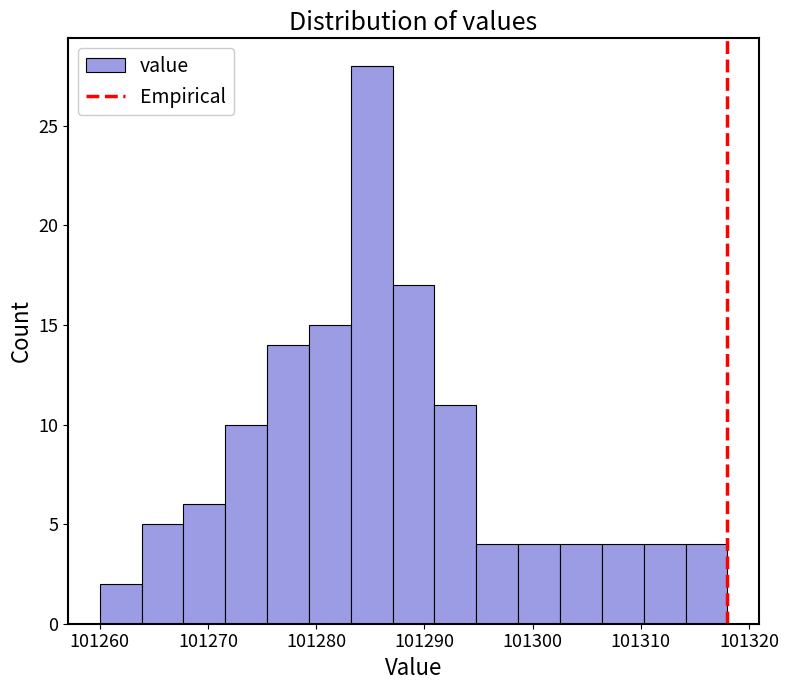

Around what value on the x-axis is the tallest bar? Give the approximate position of its centre, as read against the axis.

101285